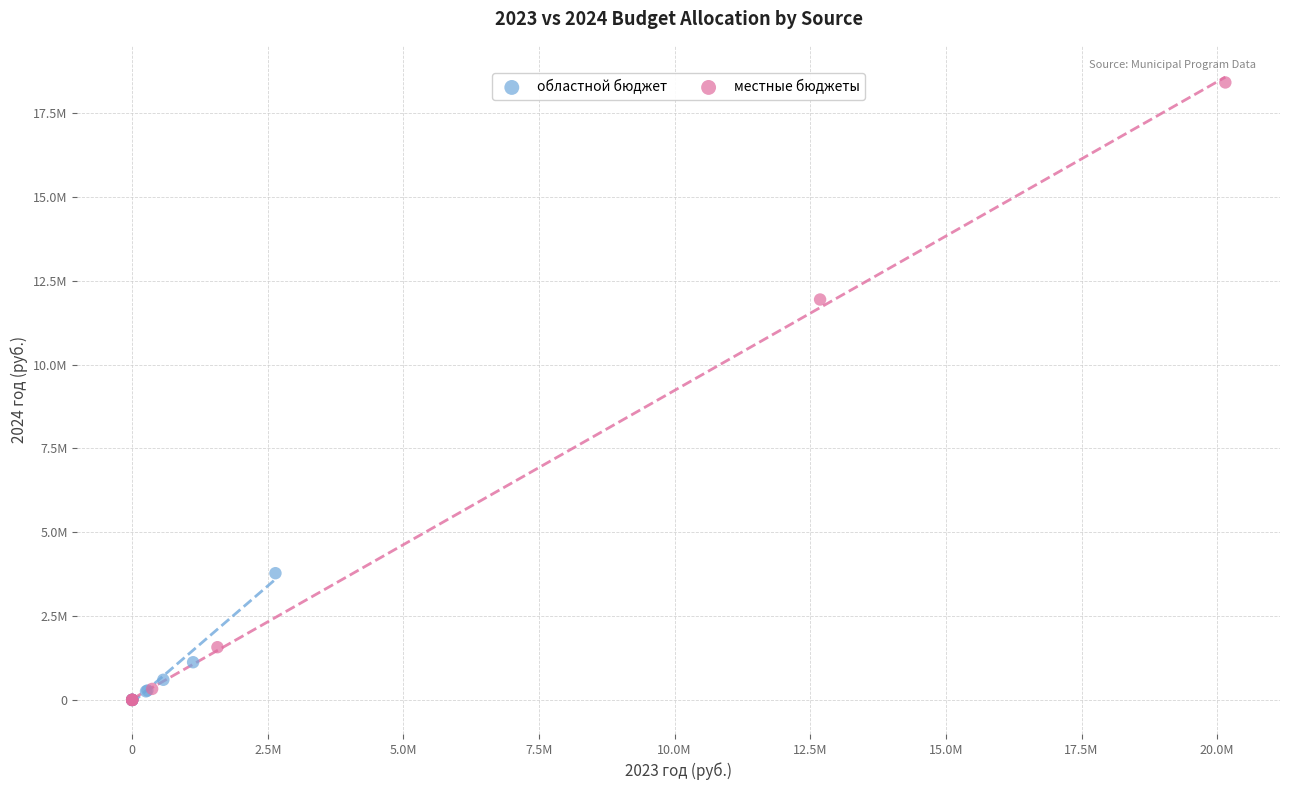

What are all the series names shown in the legend?

областной бюджет, местные бюджеты